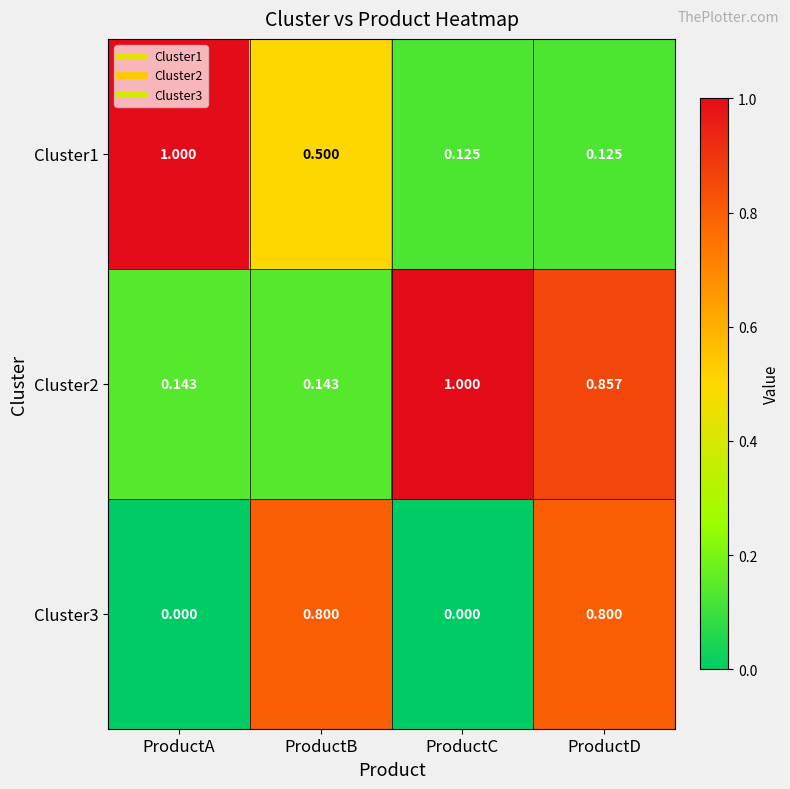

Which series has the widest spread of values?

Cluster1